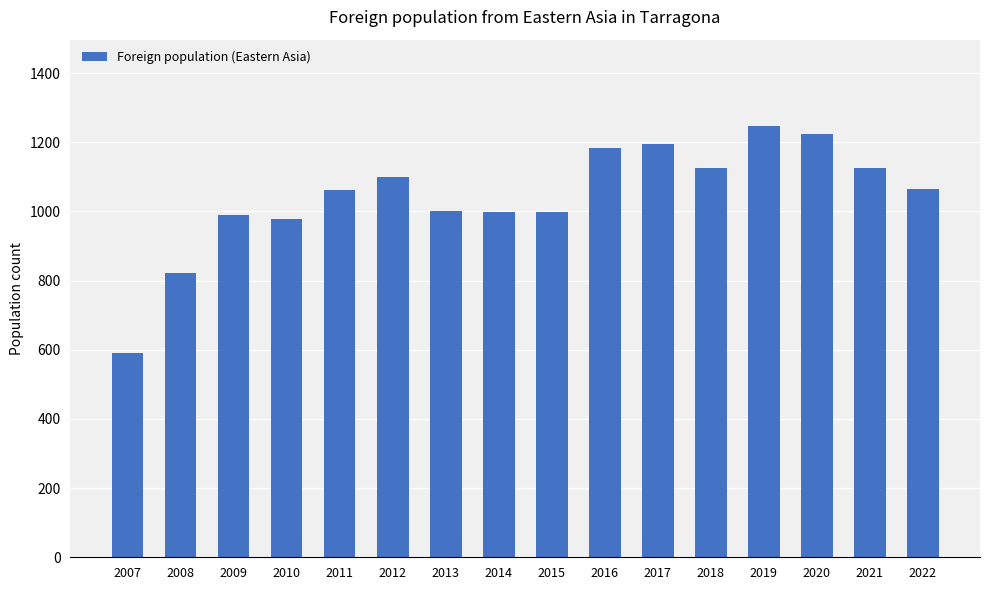

What is the value of the 6th bar from the left?

1098